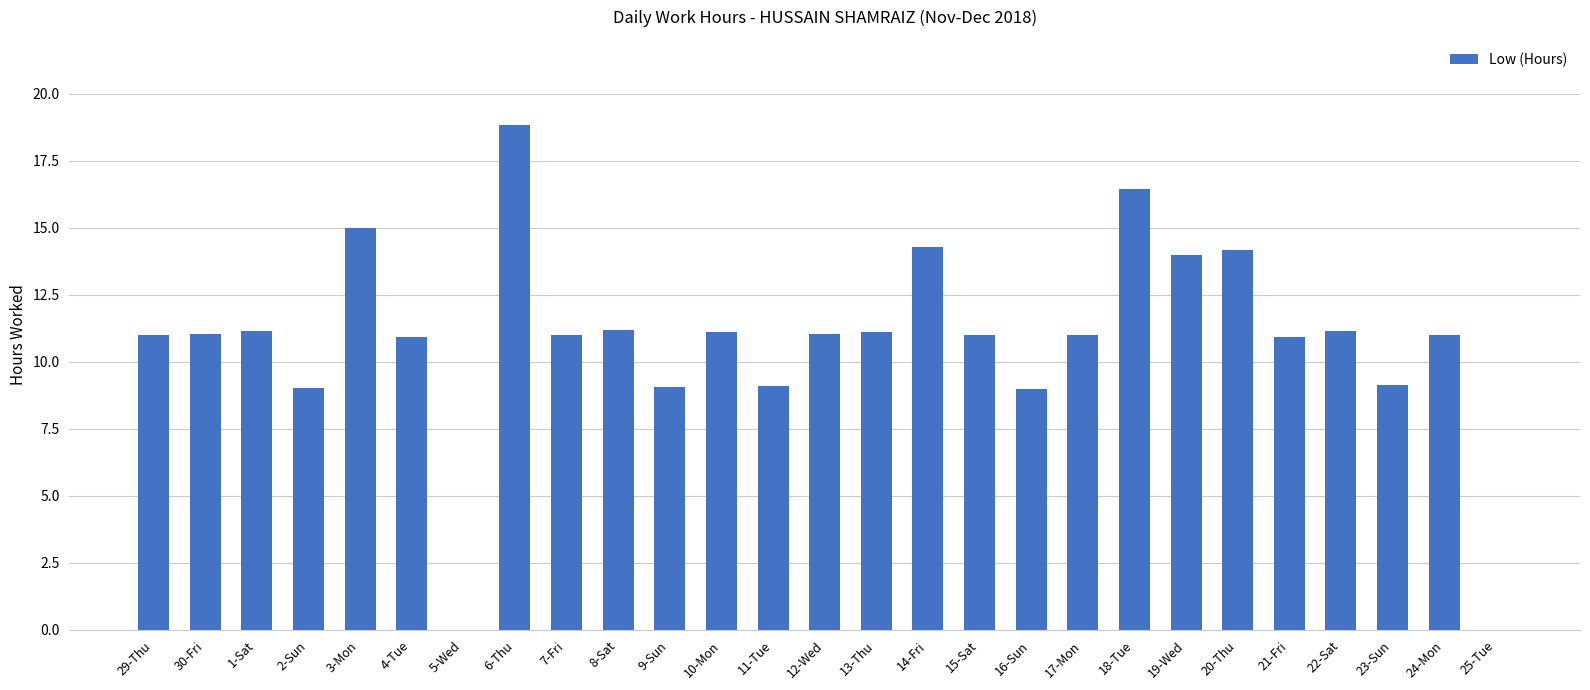

What is the difference between the values at 22-Sat and 4-Tue?

0.2